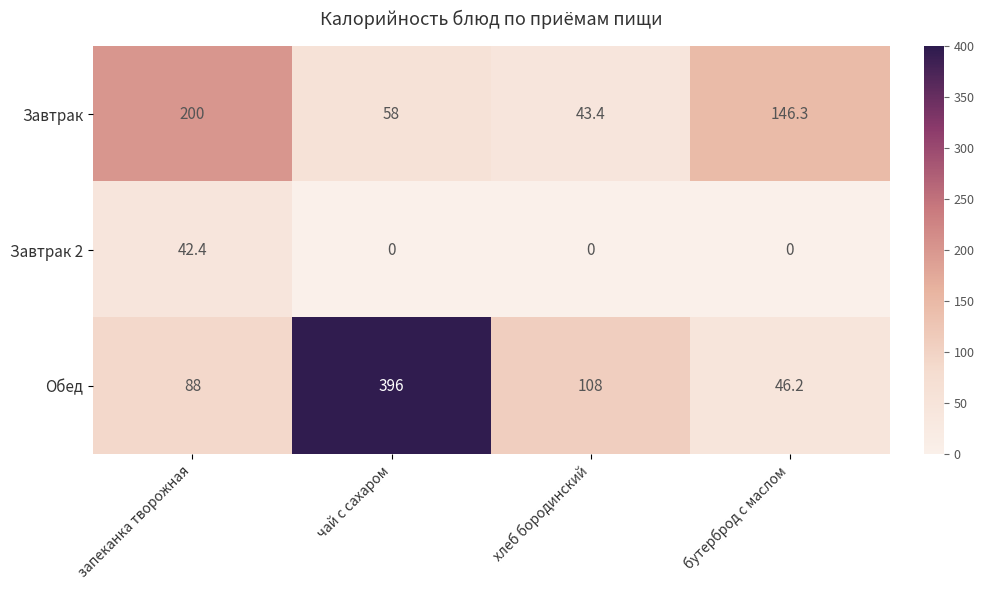

What is the average value of the Завтрак 2 series?

10.6